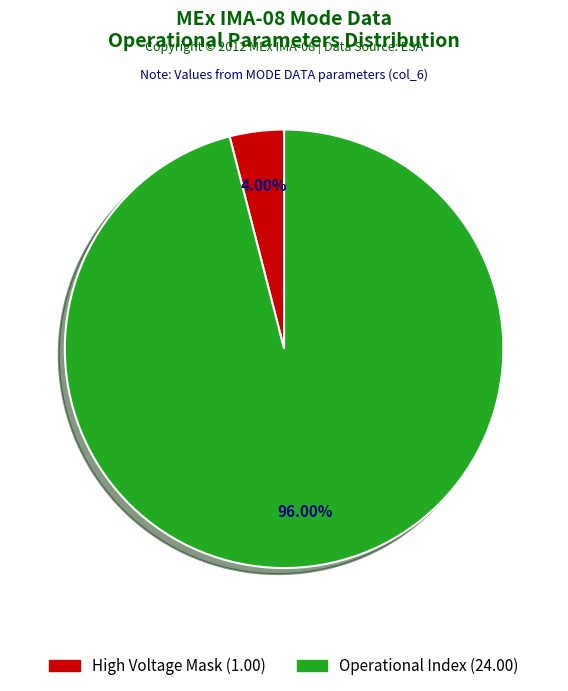

Is there a majority slice in this chart?

Yes